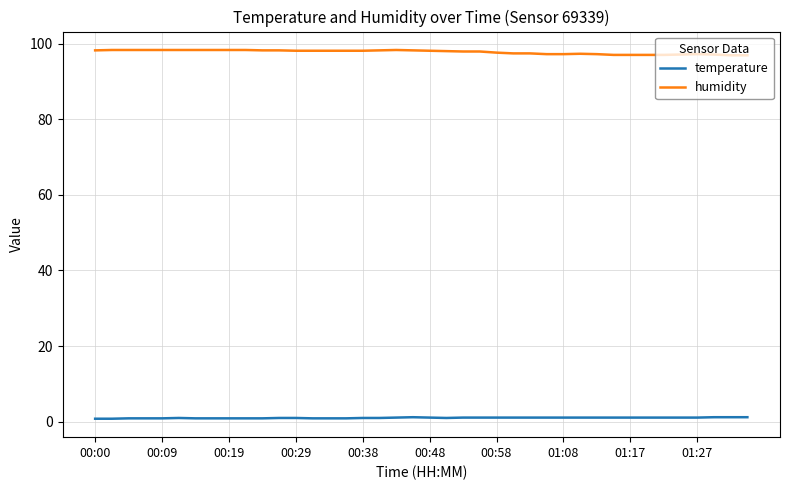

What is the highest value of the humidity series?

98.3